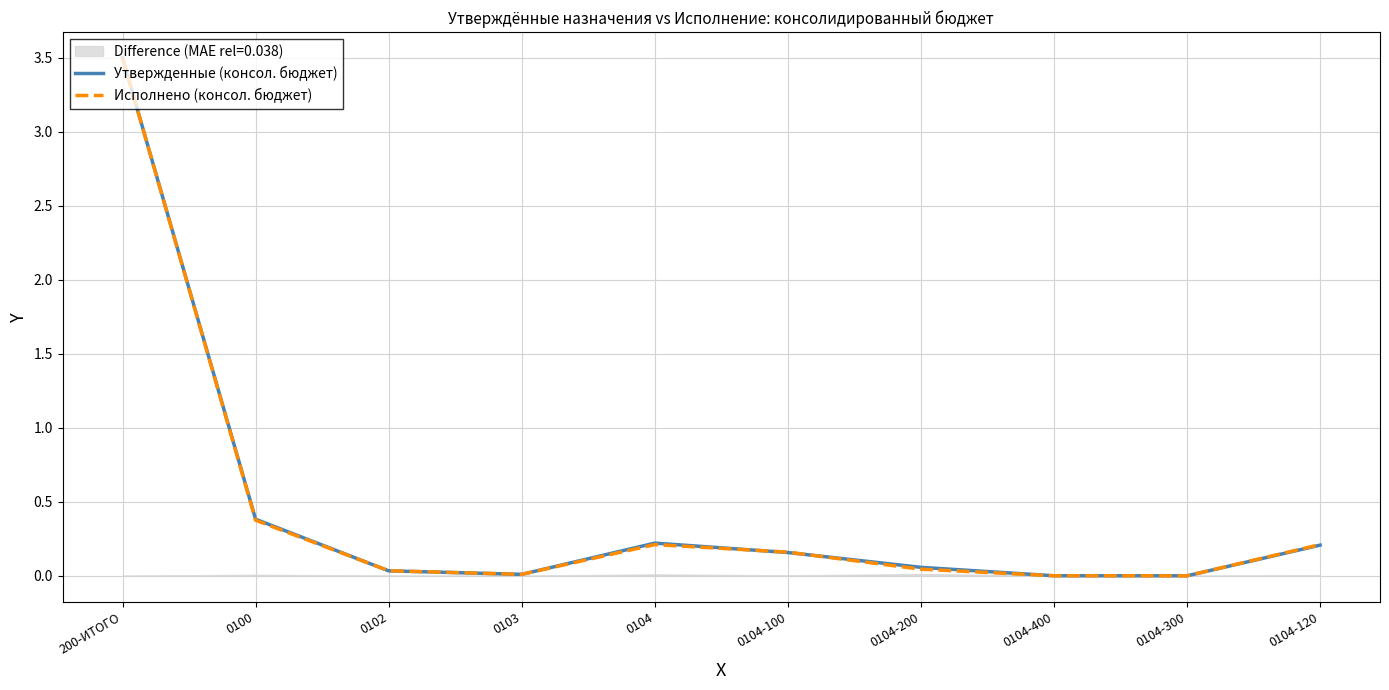

Rank the categories by Исполнено (консол. бюджет) value from lowest to highest.

0104-300, 0104-400, 0103, 0102, 0104-200, 0104-100, 0104, 0104-120, 0100, 200-ИТОГО